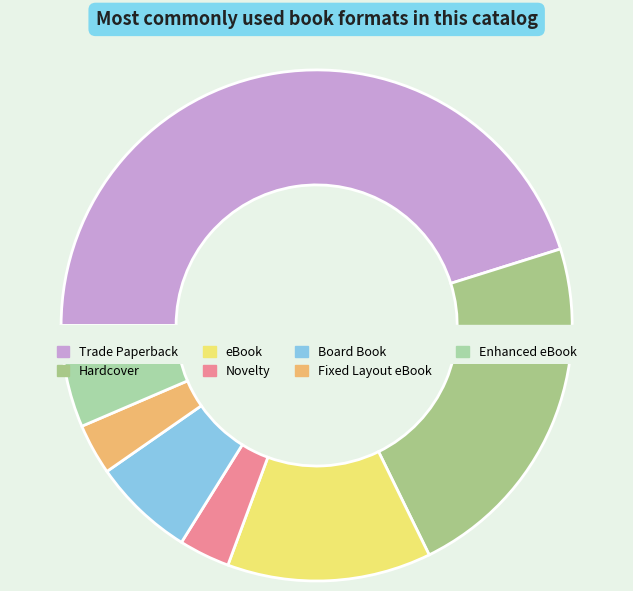

What is the change in value from Trade Paperback to Enhanced eBook?

-12